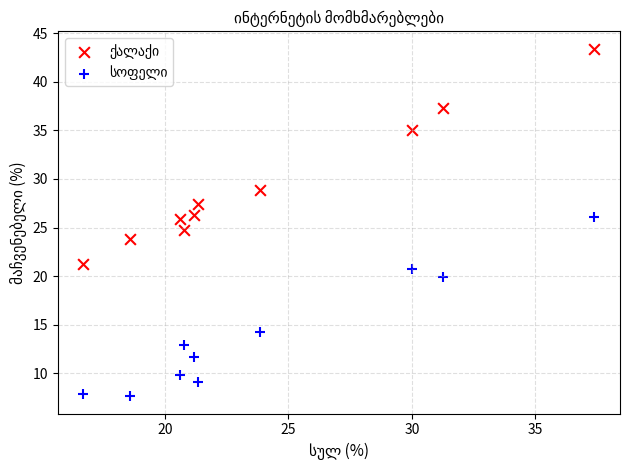

What is the X range (max minus min) for the scatter plot?

20.7